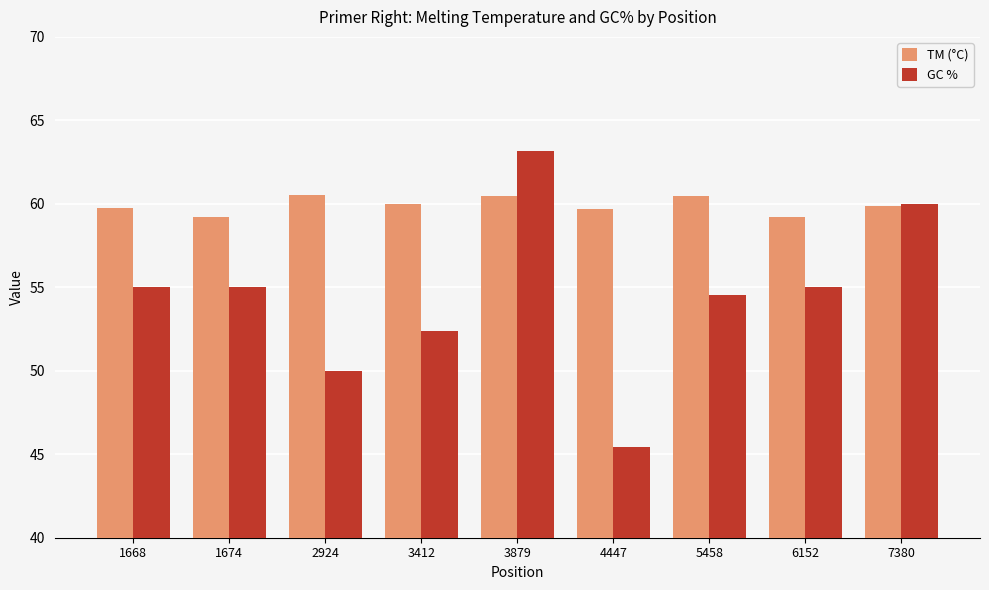

Which series has the largest total across all categories?

TM (°C)